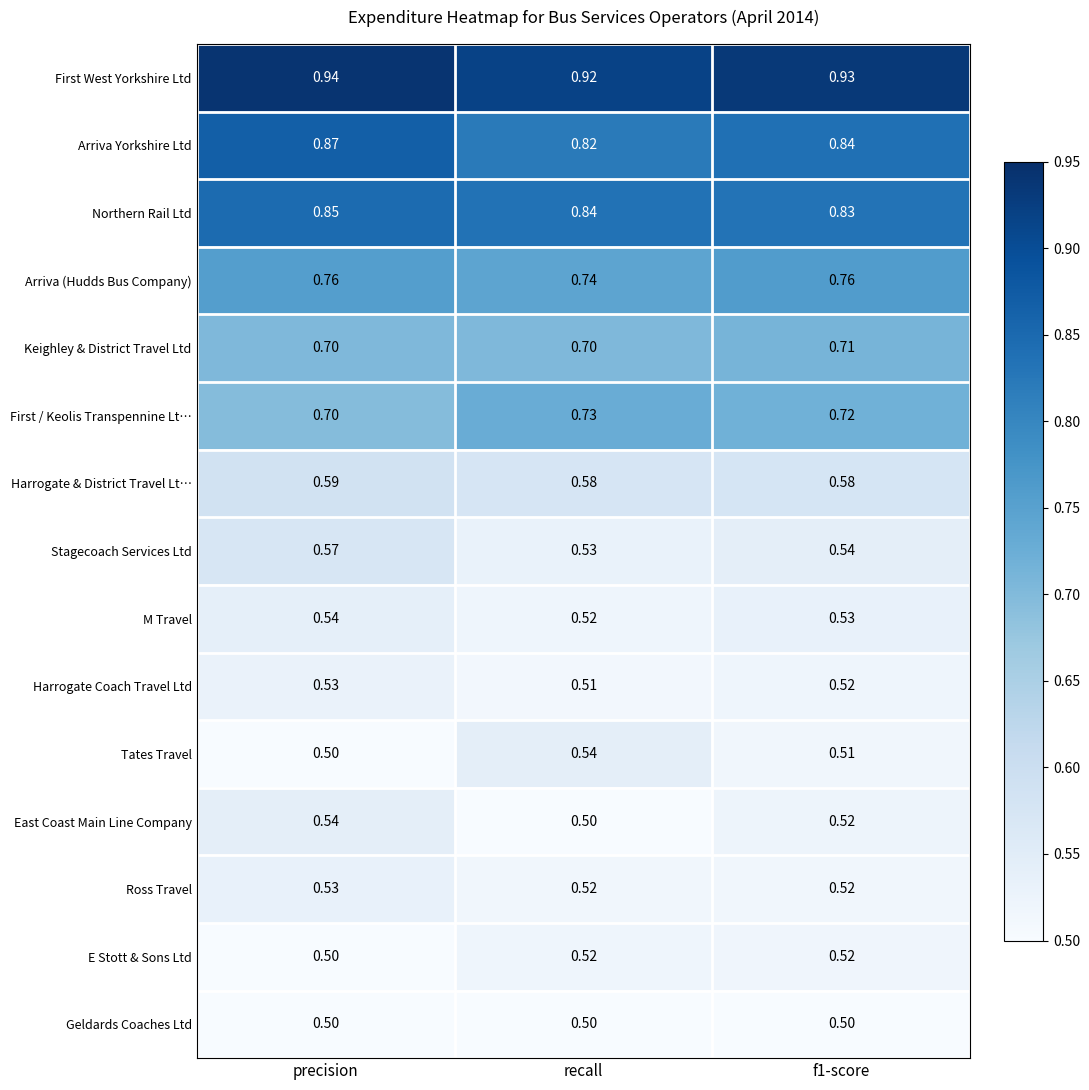

Which series has the largest range (max minus min)?

Arriva Yorkshire Ltd